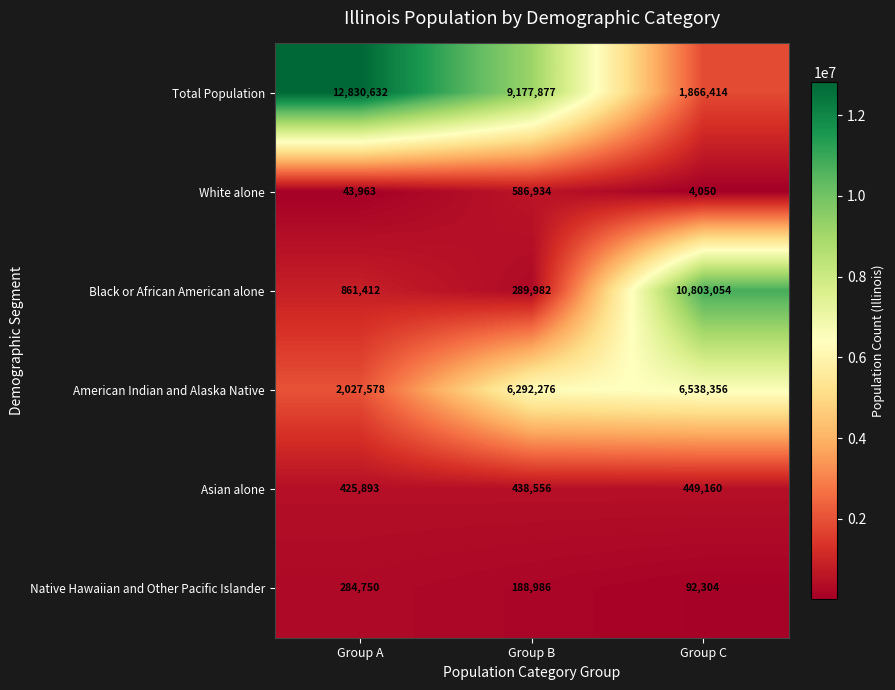

What is the difference between the maximum and minimum values in the Native Hawaiian and Other Pacific Islander series?

192446